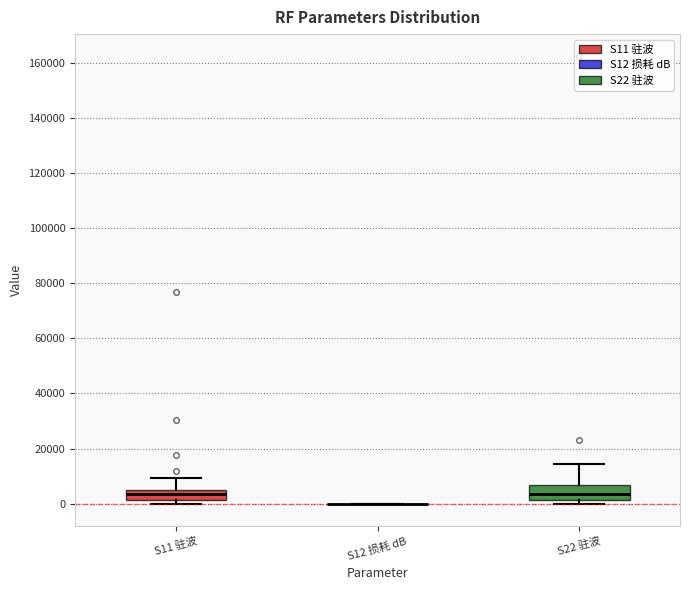

Where does the median line of the box for S22 驻波 sit on the y-axis? The values are not printed on the chart, so give them approximately, as read against the axis.

4000